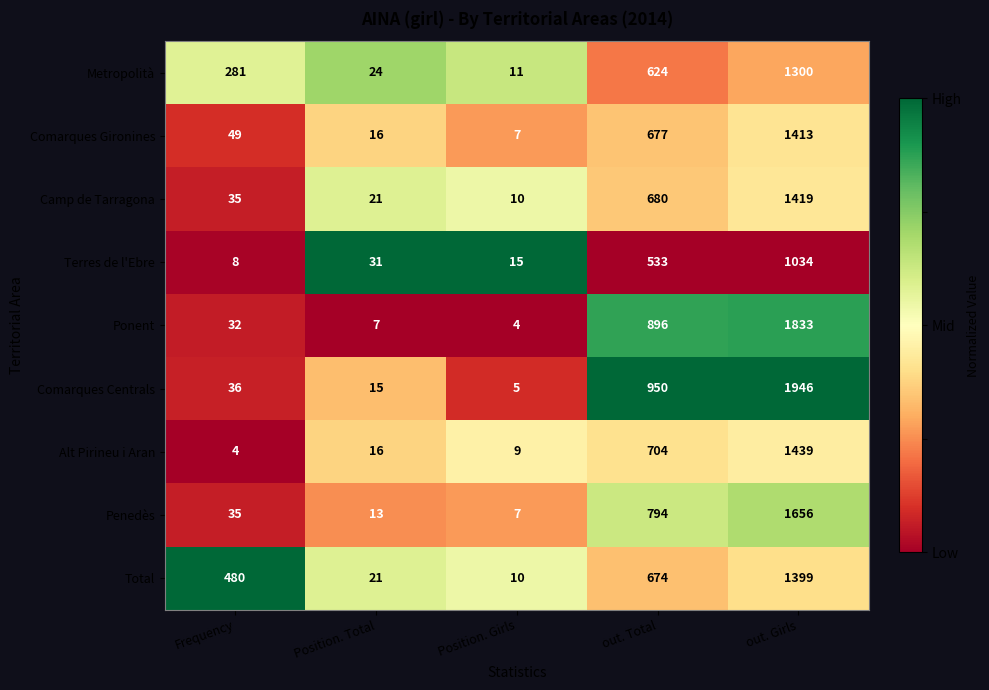

What is the difference between the maximum and minimum values in the Ponent series?

1829